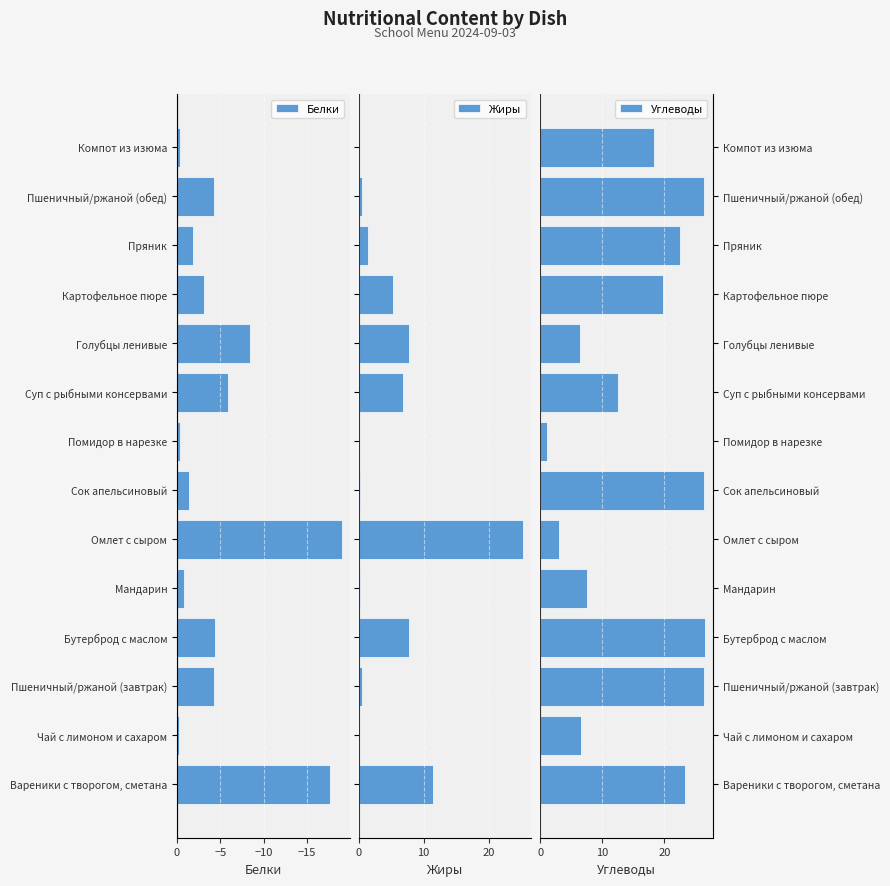

What is the average value of the Жиры series?

4.8